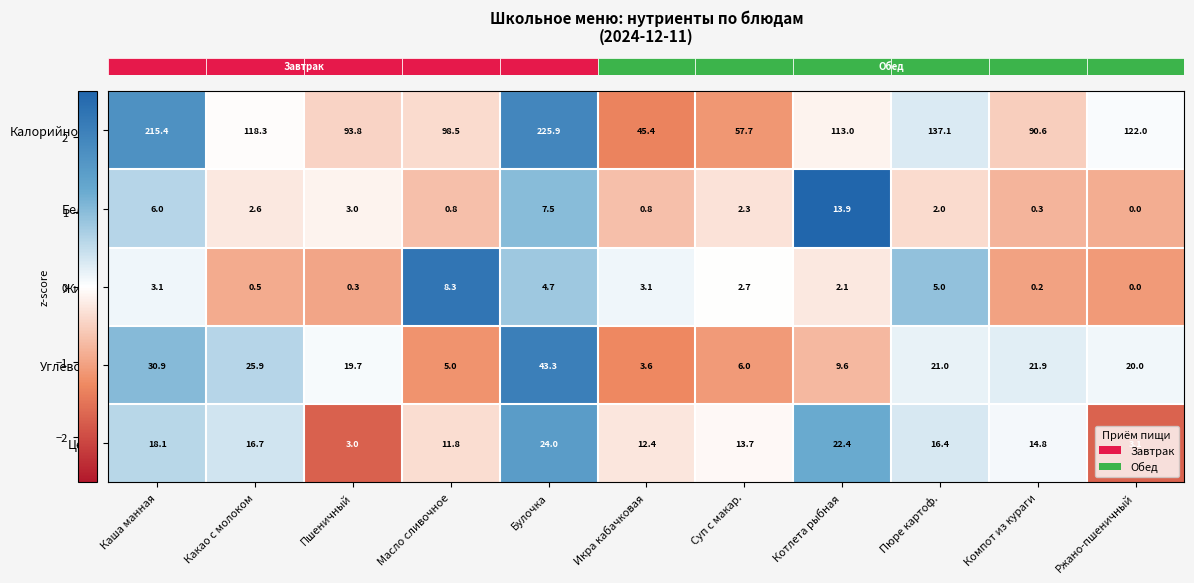

At which label is Белки closest to 6?

Каша манная